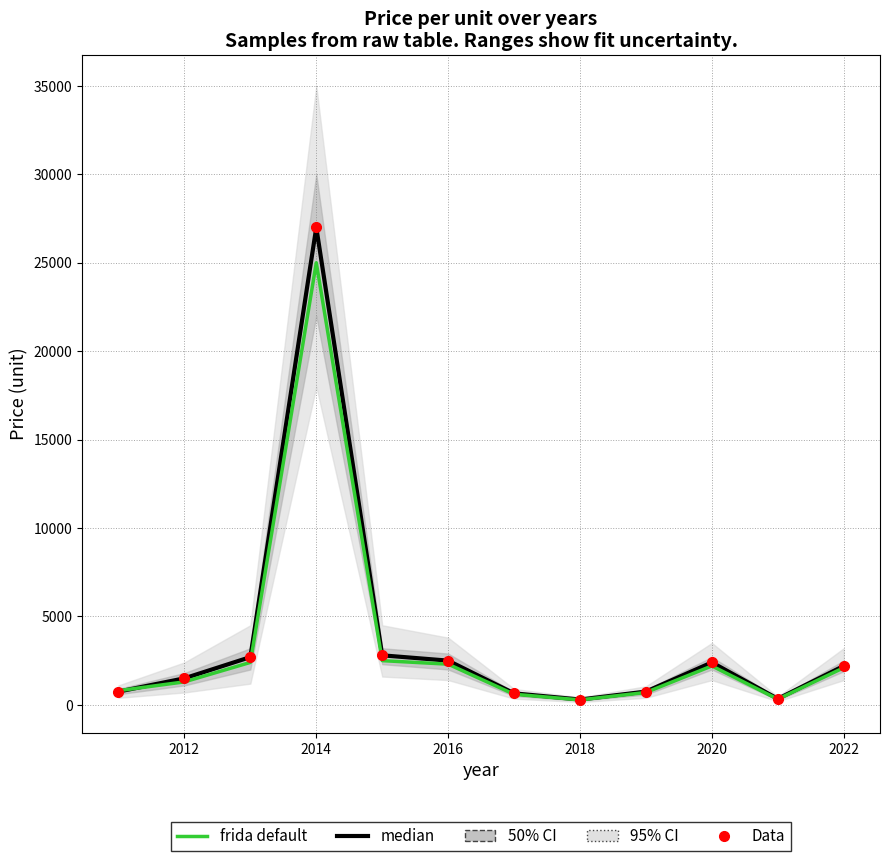

In median, how many points are lower than both neighbors (excluding endpoints)?

2